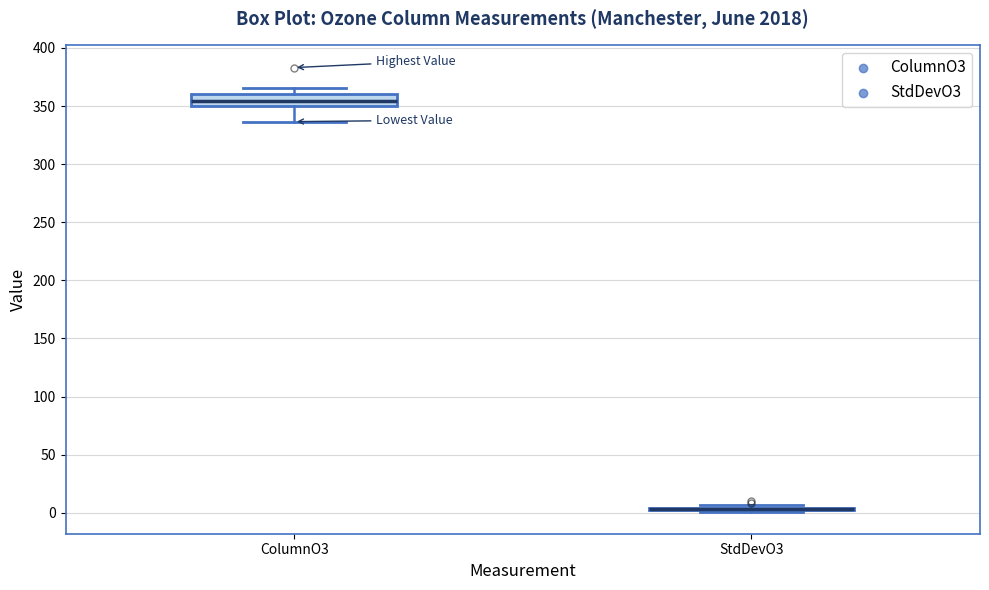

Reading left to right, transcribe this box plot: for each box, give where its median line is, the range the box spans, and where its two whiskers end, as read against the y-axis. The values are not printed on the chart, so give them approximately, as read against the axis.

ColumnO3: median 355, box 350 to 360, whiskers 335 to 365
StdDevO3: box collapsed to a line at 5, whiskers 0 to 5